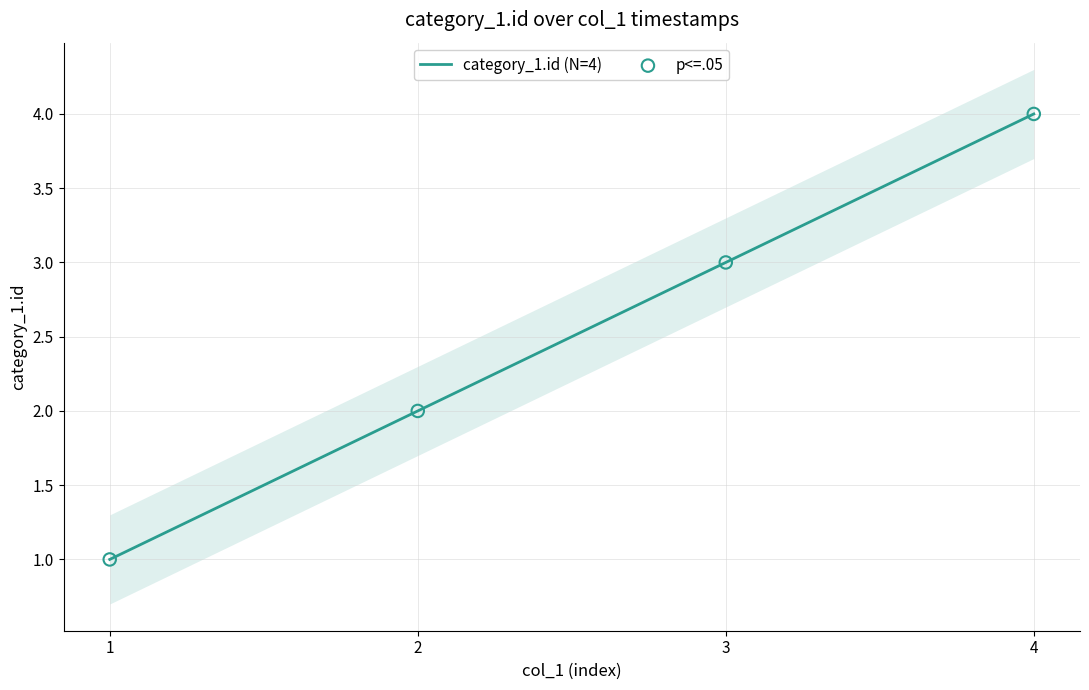

Which series contains the lowest Y value?

category_1.id (N=4)